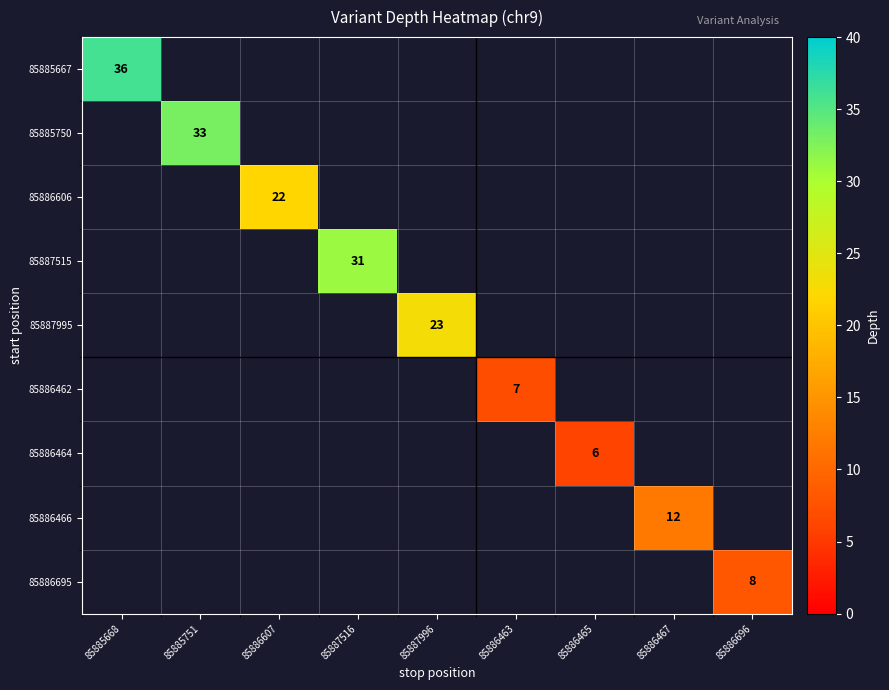

Is it true that 85886695 equals 8 at 85886696?

True